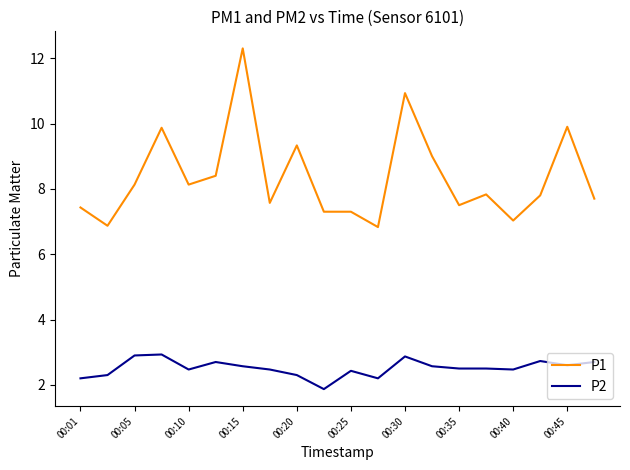

True or false: P1 and P2 intersect in this chart.

False